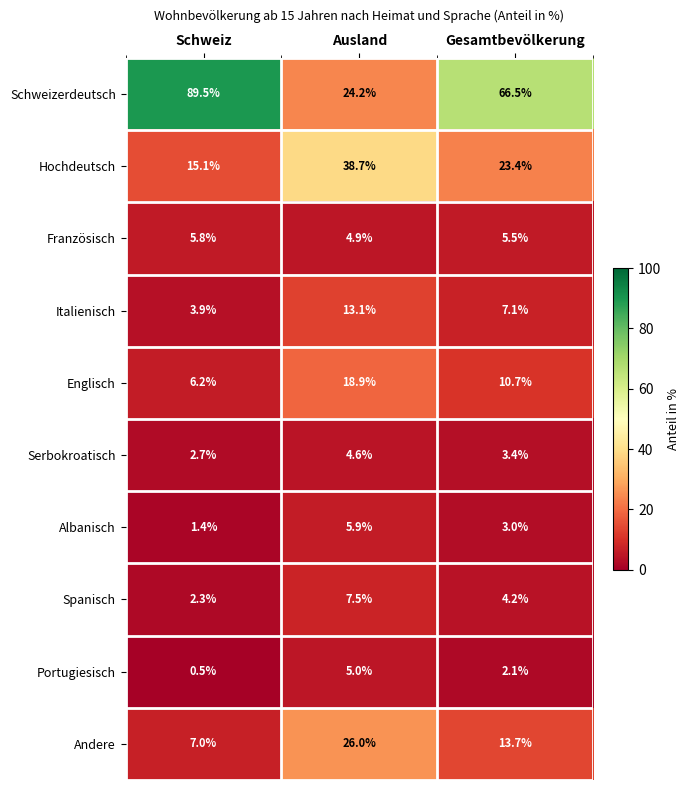

Read the Hochdeutsch value at Ausland.

38.7